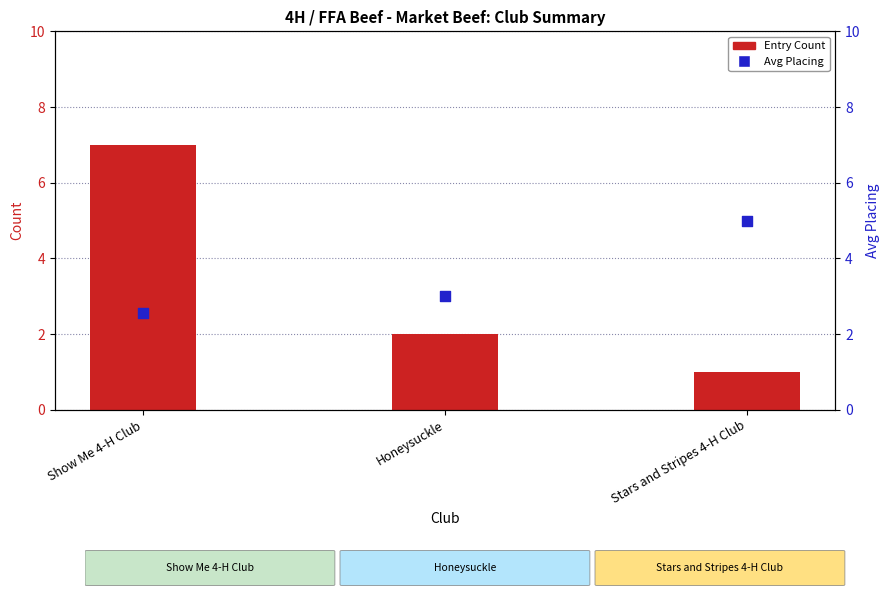

Which series has the largest total across all categories?

Avg Placing